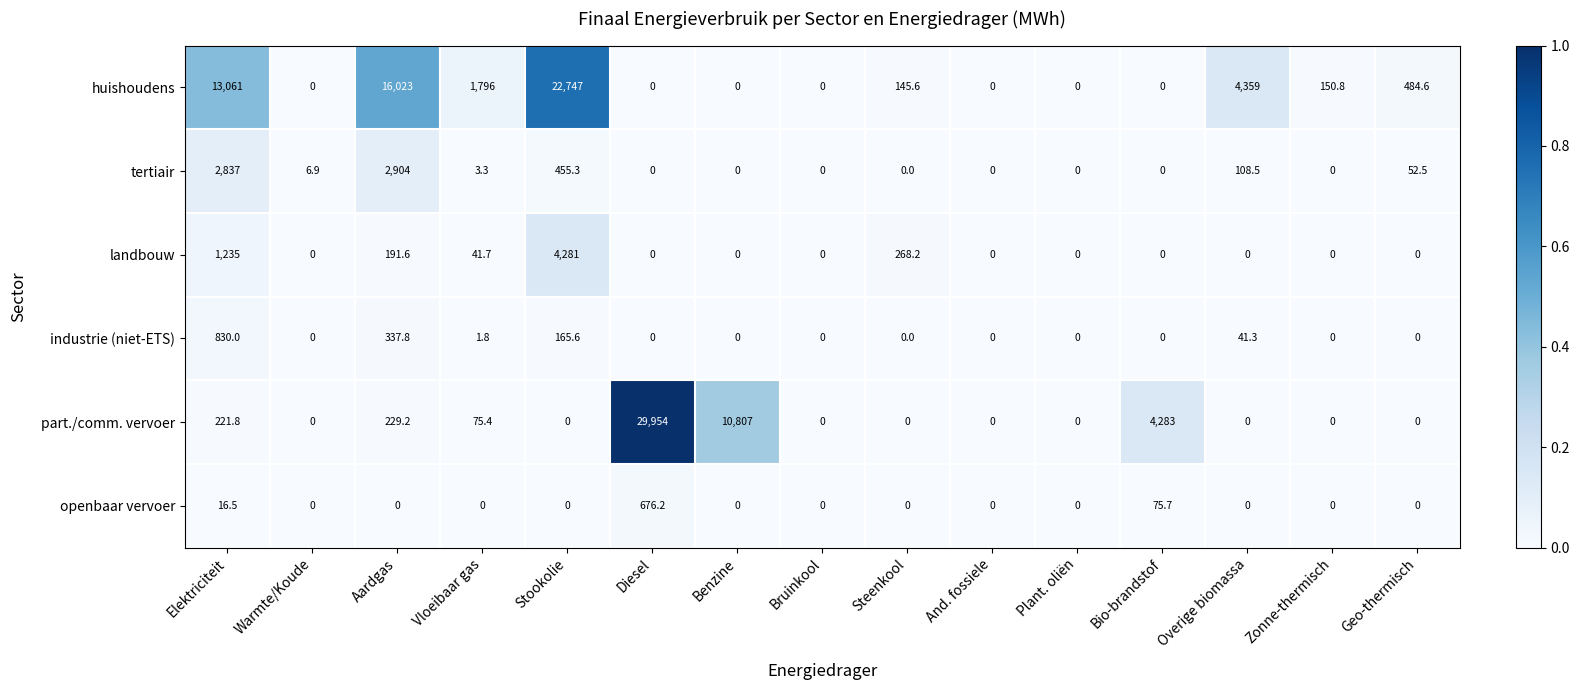

What is the difference between the maximum and minimum values in the tertiair series?

2904.0